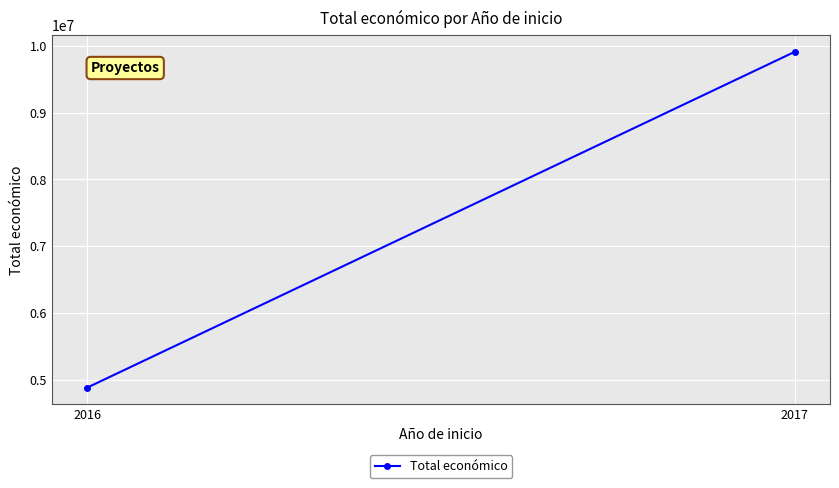

List the labels in order of value, largest first.

2017, 2016